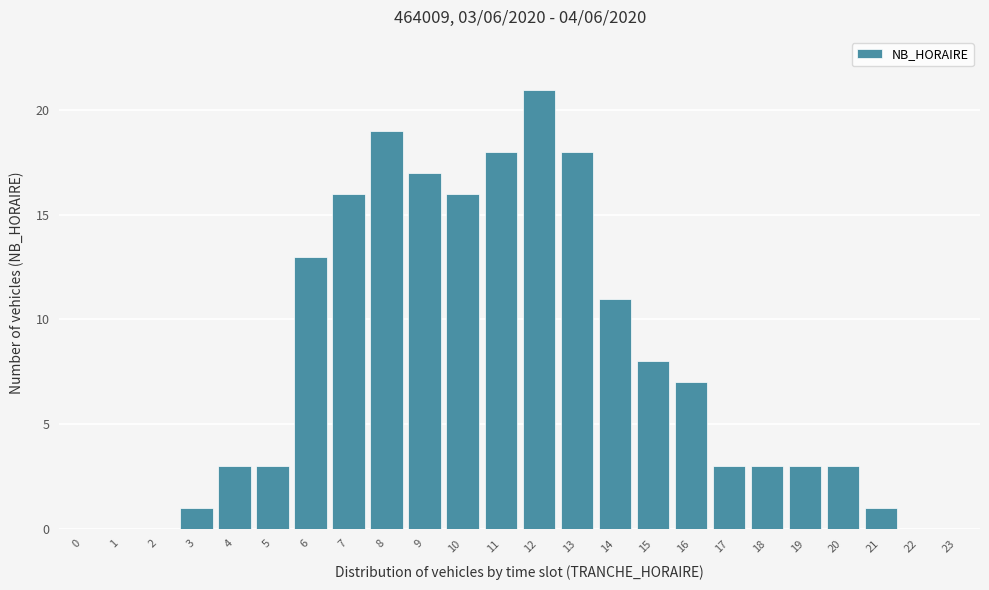

Reading left to right, transcribe all the data shown in this chart.

0=0	1=0	2=0	3=1	4=3	5=3	6=13	7=16	8=19	9=17	10=16	11=18	12=21	13=18	14=11	15=8	16=7	17=3	18=3	19=3	20=3	21=1	22=0	23=0